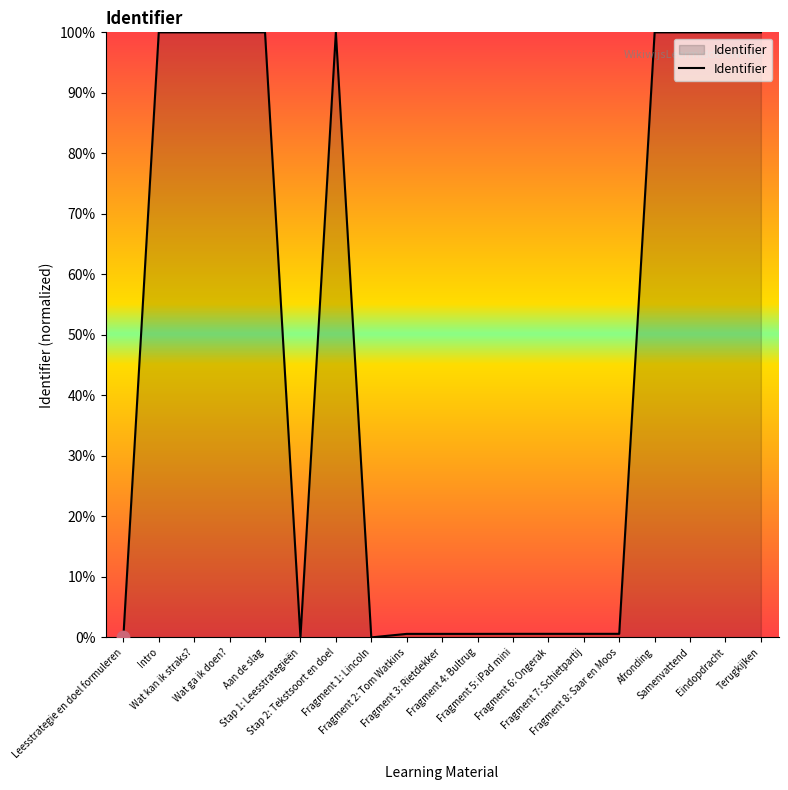

What is the ratio of the value at Wat ga ik doen? to the value at Stap 2: Tekstsoort en doel?

1.0